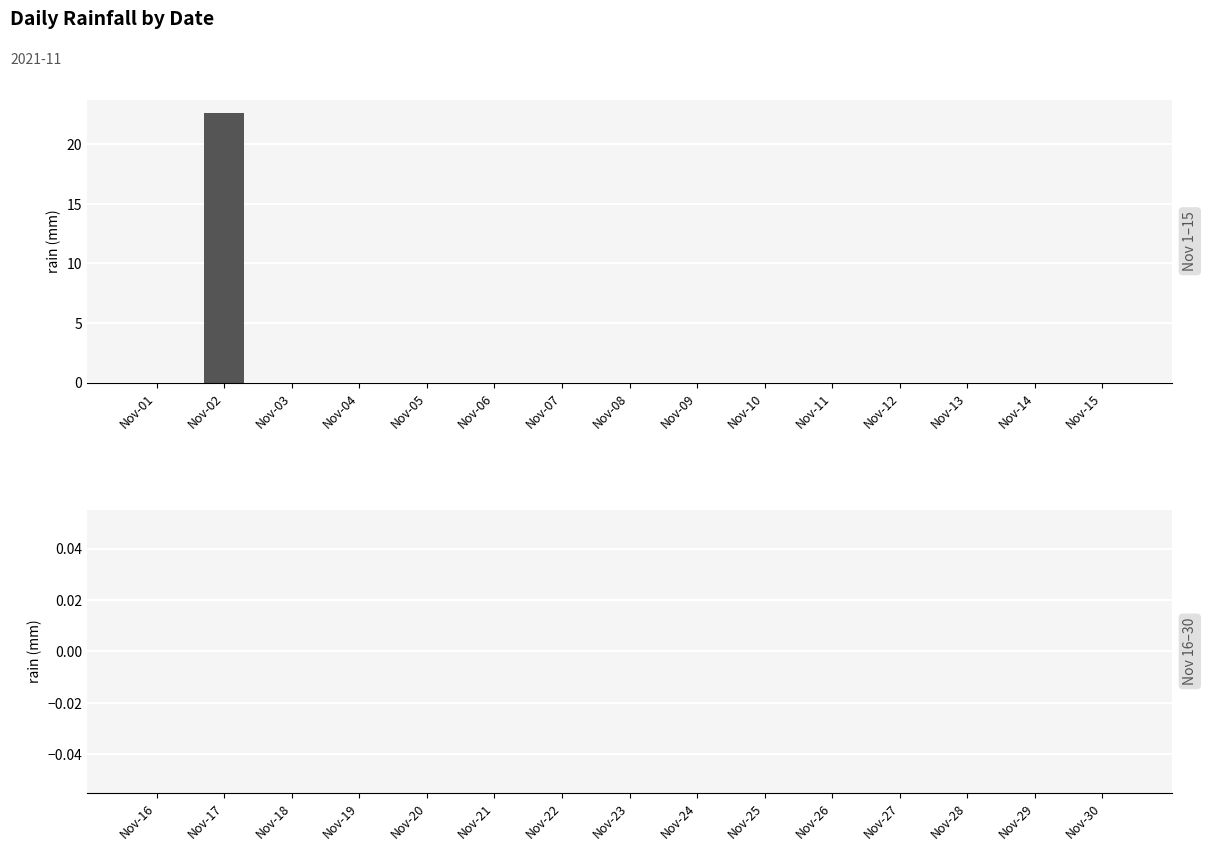

What is the maximum value shown in the chart?

22.6